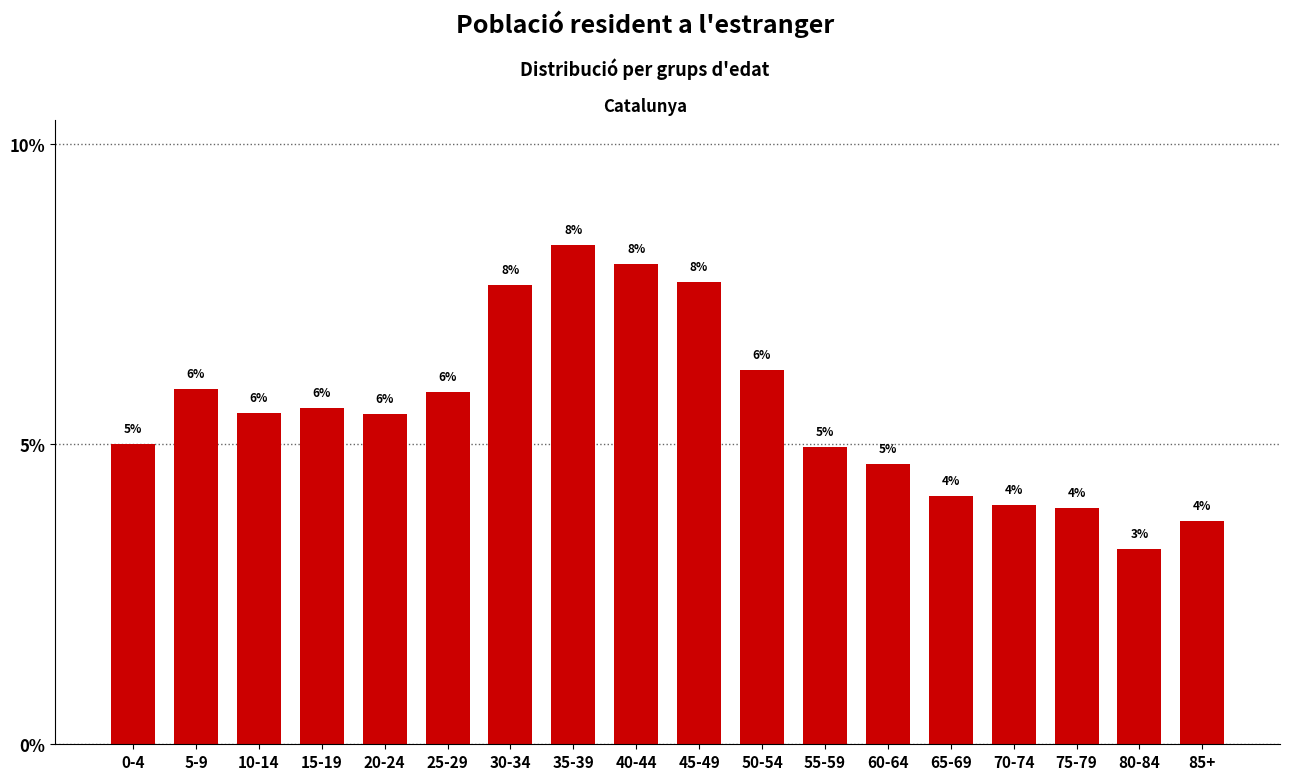

At which label does the data first exceed 5?

0-4